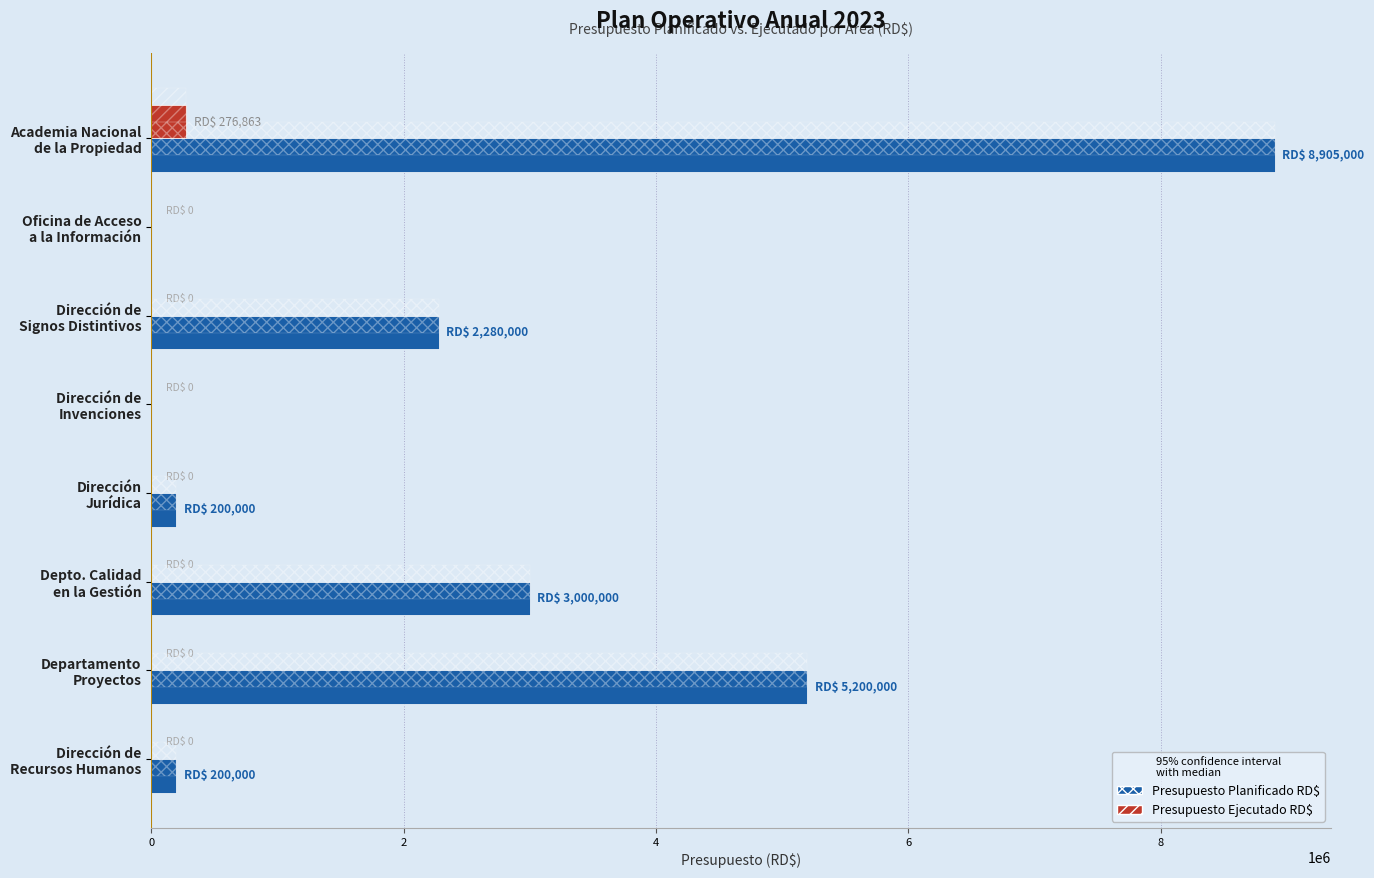

What is the sum of all Presupuesto Planificado RD$ values?

19785000